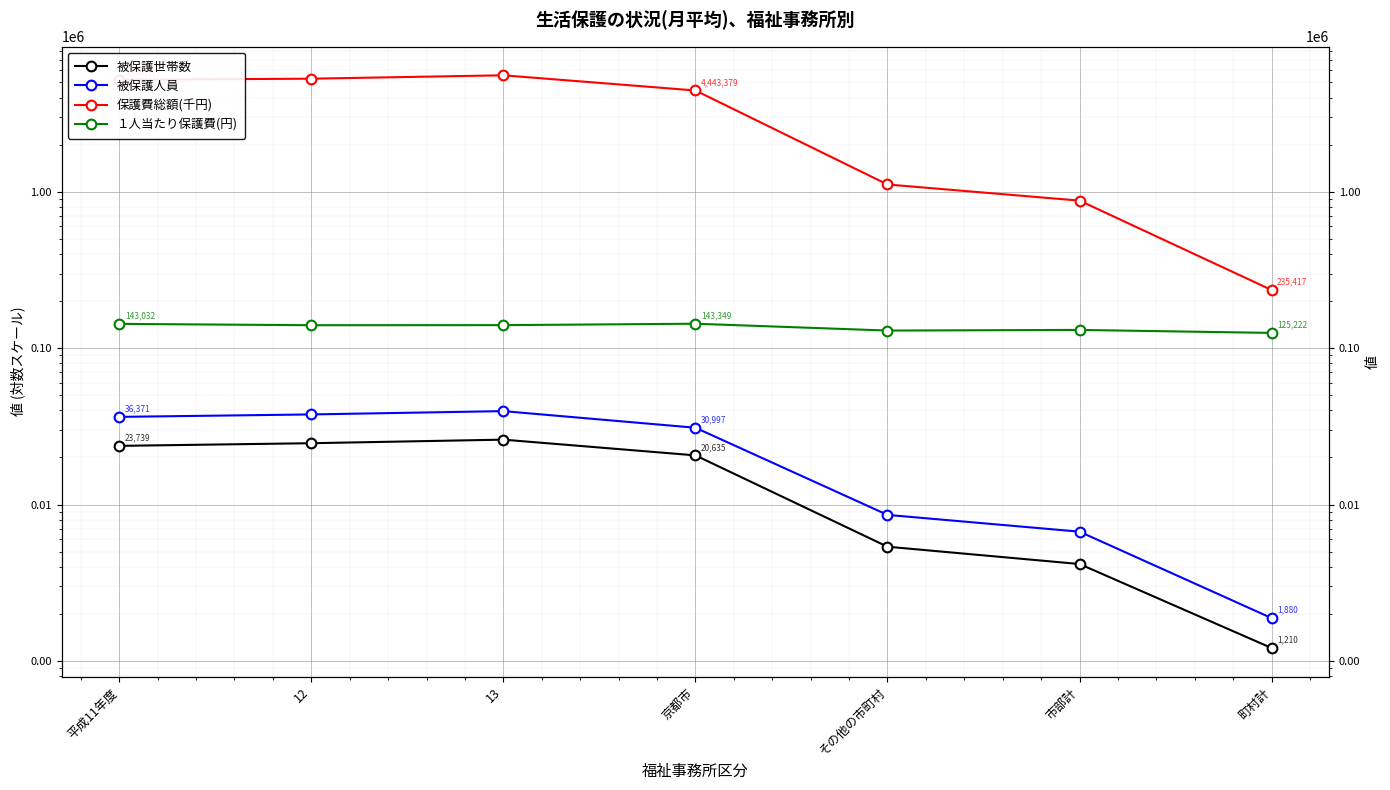

How many lines are shown in the chart?

4